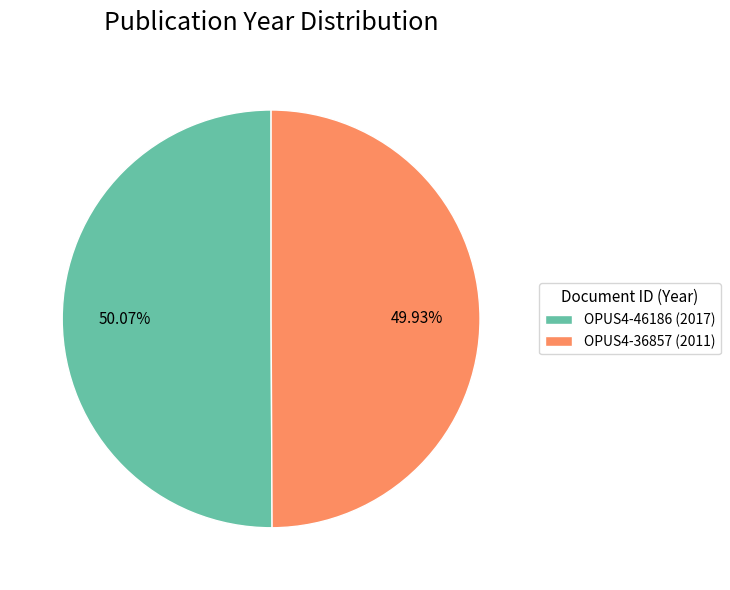

True or false: OPUS4-36857 accounts for 58% of the total.

False